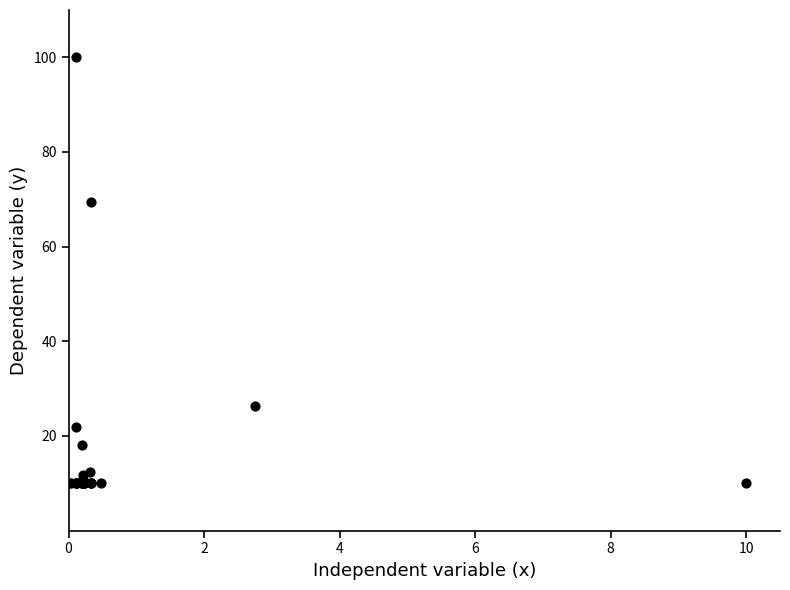

What Y value in the scatter plot is closest to 55?

69.5